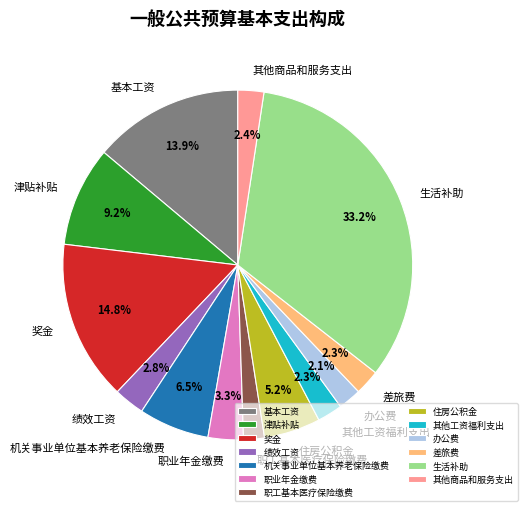

What portion of the pie excludes 办公费?

97.9%